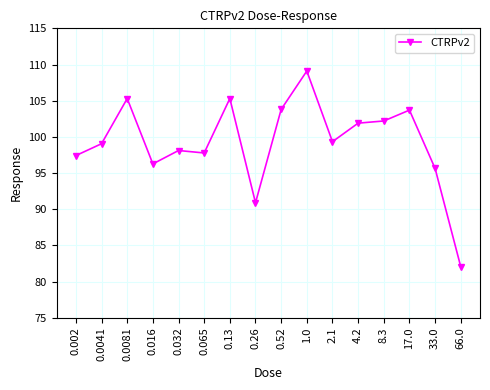

True or false: the data shows 141.8 at 66.0.

False